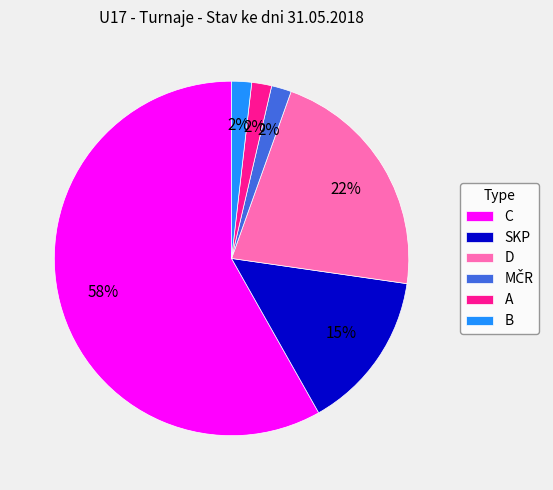

What percentage is the SKP slice, to the nearest percent?

15%